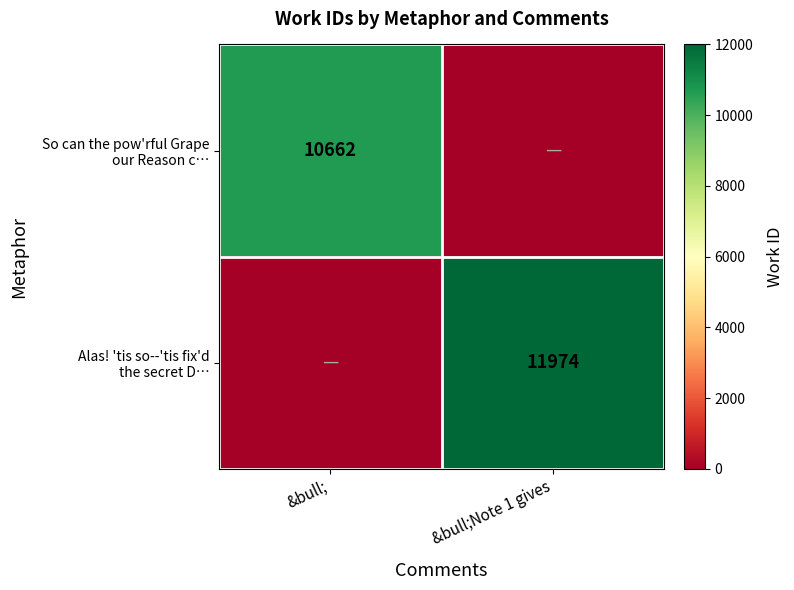

What is the approximate value of So can the pow'rful Grape our Reason c… at &bull;?

10662